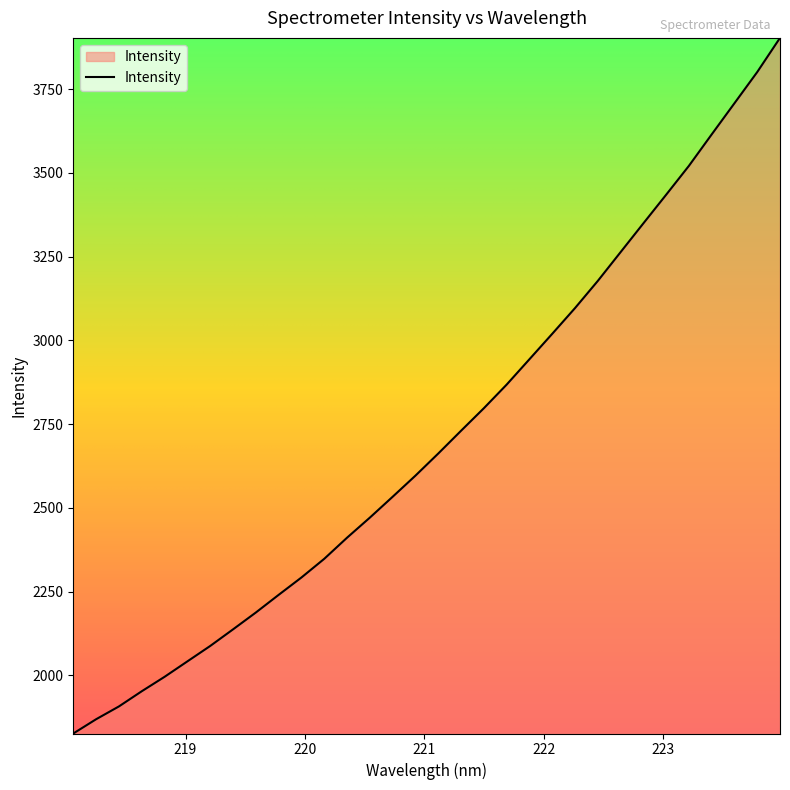

What is the difference between the maximum and minimum values?

2077.2